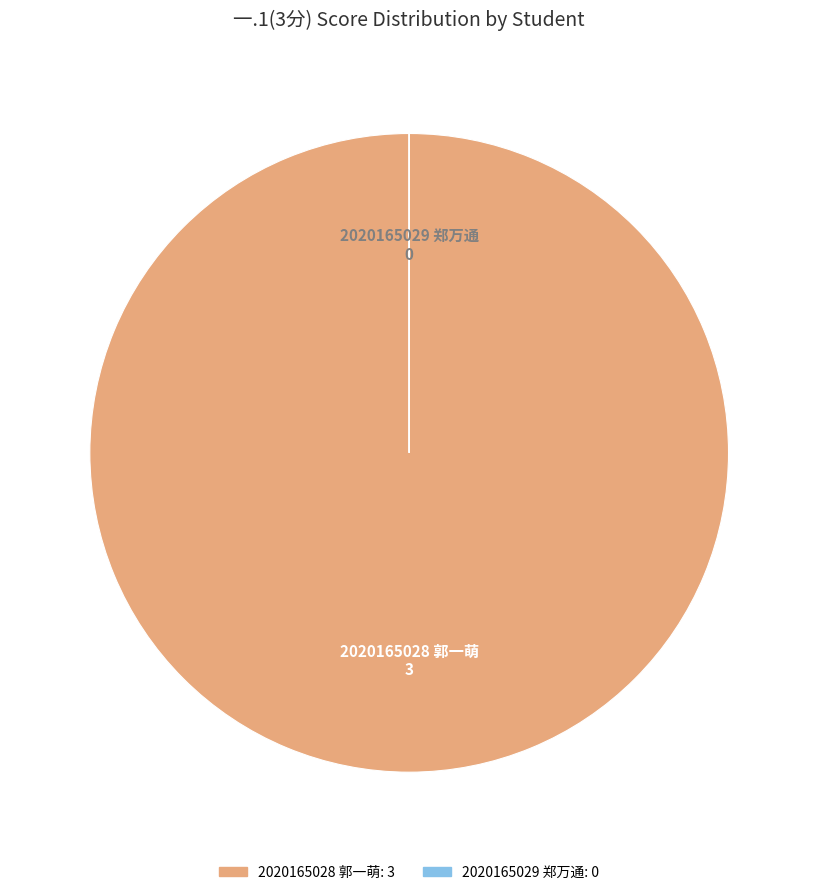

Does 2020165028 郭一萌 account for over 50% of the chart?

Yes